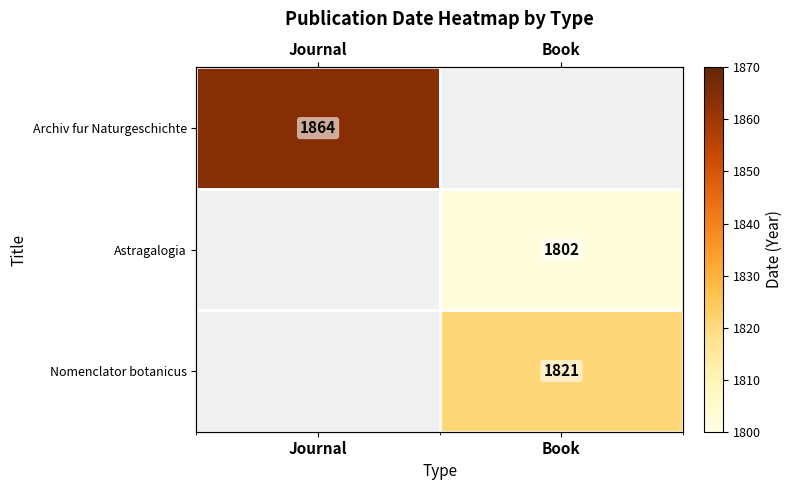

How many values in Nomenclator botanicus are above zero?

1